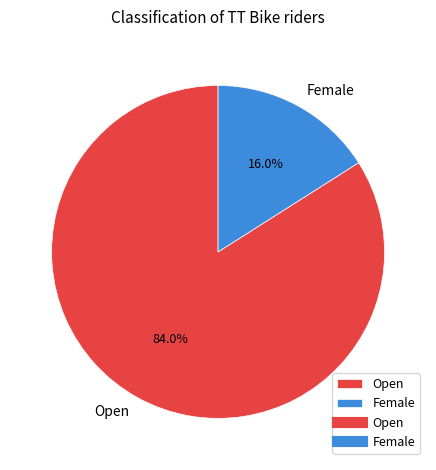

What is the smallest slice in the pie chart?

Female